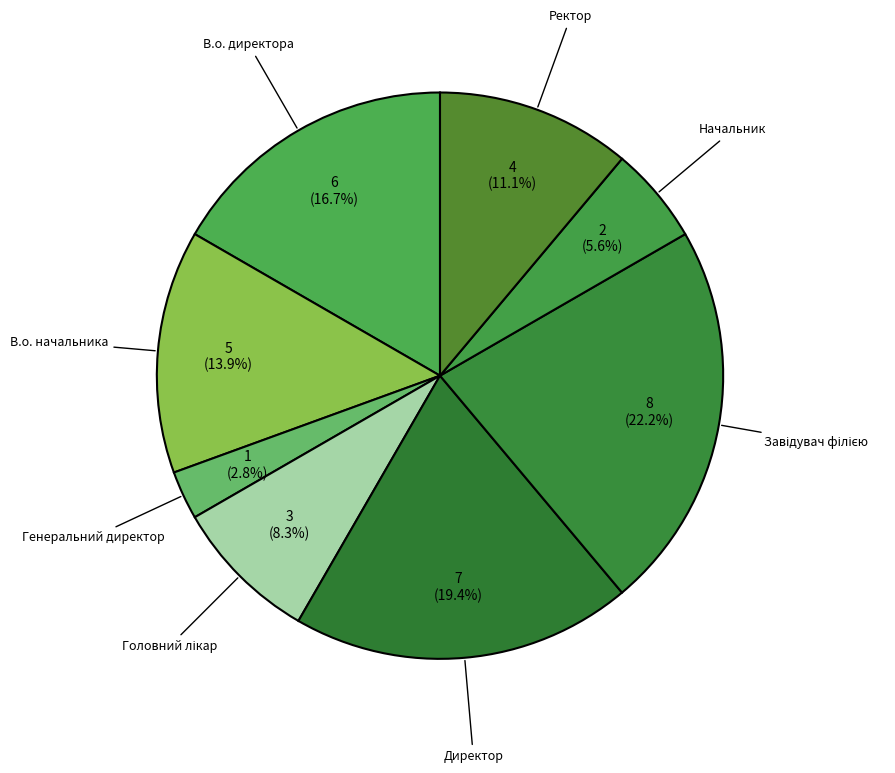

Between Ректор and В.о. директора, which is larger?

В.о. директора